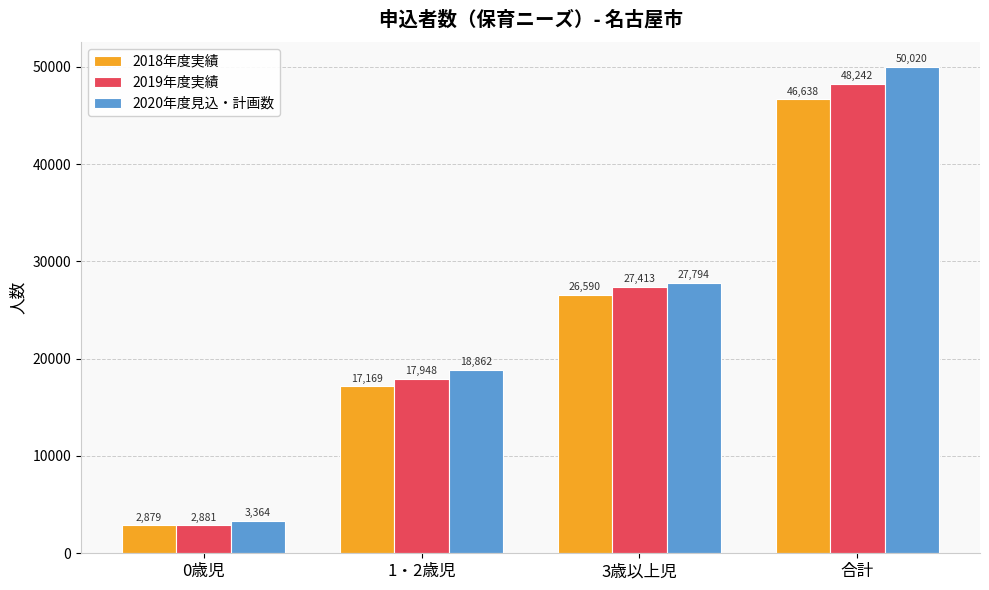

What value does the 2018年度実績 series have at 合計?

46638